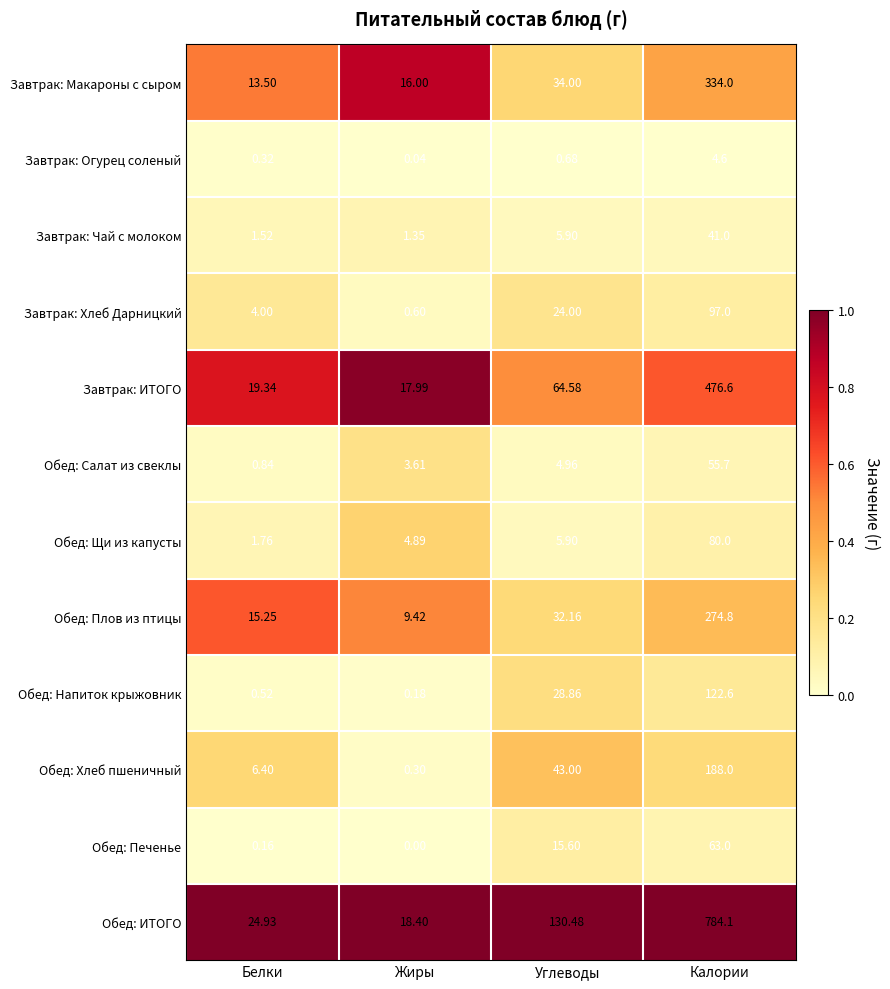

What is the spread (max minus min) of values at Углеводы?

129.8